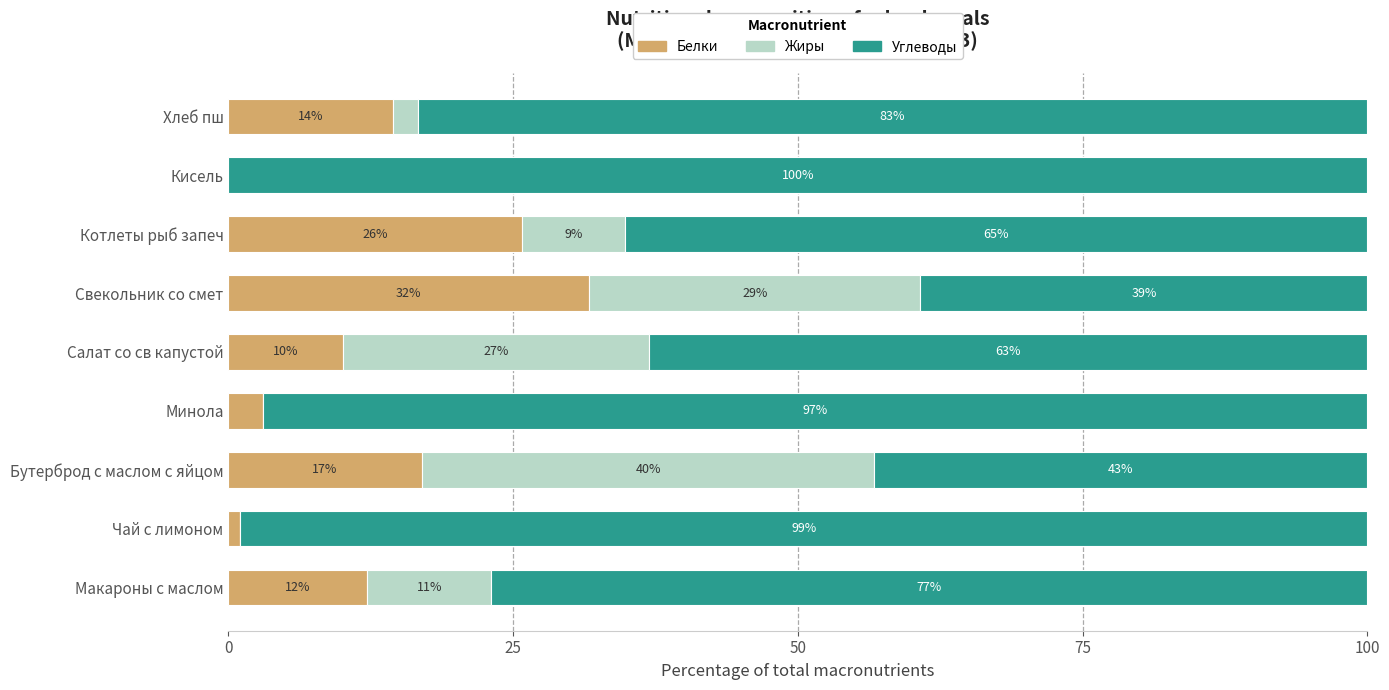

What is the maximum value for Белки?

31.7